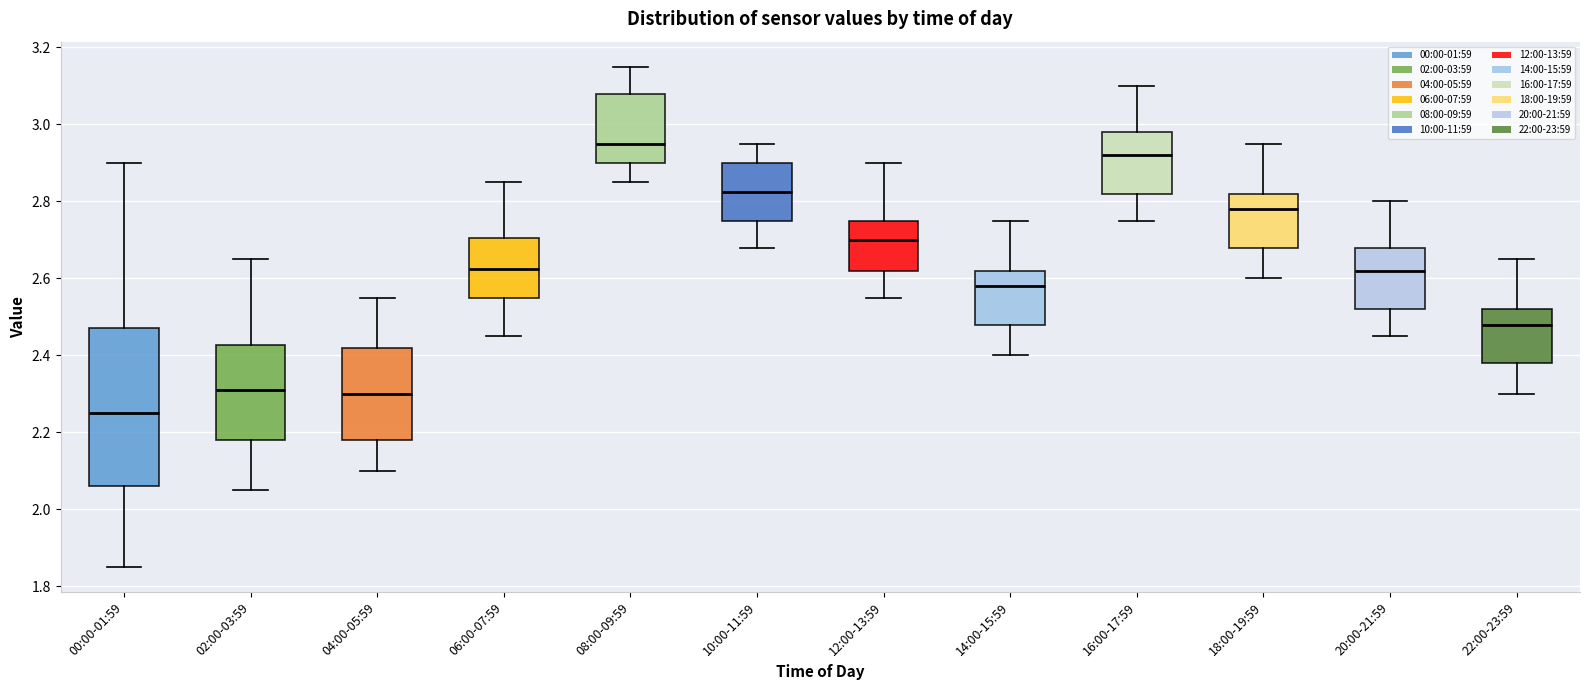

Reading left to right, read every box against the y-axis: the position of its median line, the range the box covers, and the ends of its whiskers. The values are not printed on the chart, so give them approximately, as read against the axis.

00:00-01:59: median 2.26, box 2.06 to 2.48, whiskers 1.86 to 2.90
02:00-03:59: median 2.32, box 2.18 to 2.42, whiskers 2.06 to 2.66
04:00-05:59: median 2.30, box 2.18 to 2.42, whiskers 2.10 to 2.56
06:00-07:59: median 2.62, box 2.56 to 2.70, whiskers 2.46 to 2.86
08:00-09:59: median 2.96, box 2.90 to 3.08, whiskers 2.86 to 3.16
10:00-11:59: median 2.82, box 2.76 to 2.90, whiskers 2.68 to 2.96
12:00-13:59: median 2.70, box 2.62 to 2.76, whiskers 2.56 to 2.90
14:00-15:59: median 2.58, box 2.48 to 2.62, whiskers 2.40 to 2.76
16:00-17:59: median 2.92, box 2.82 to 2.98, whiskers 2.76 to 3.10
18:00-19:59: median 2.78, box 2.68 to 2.82, whiskers 2.60 to 2.96
20:00-21:59: median 2.62, box 2.52 to 2.68, whiskers 2.46 to 2.80
22:00-23:59: median 2.48, box 2.38 to 2.52, whiskers 2.30 to 2.66